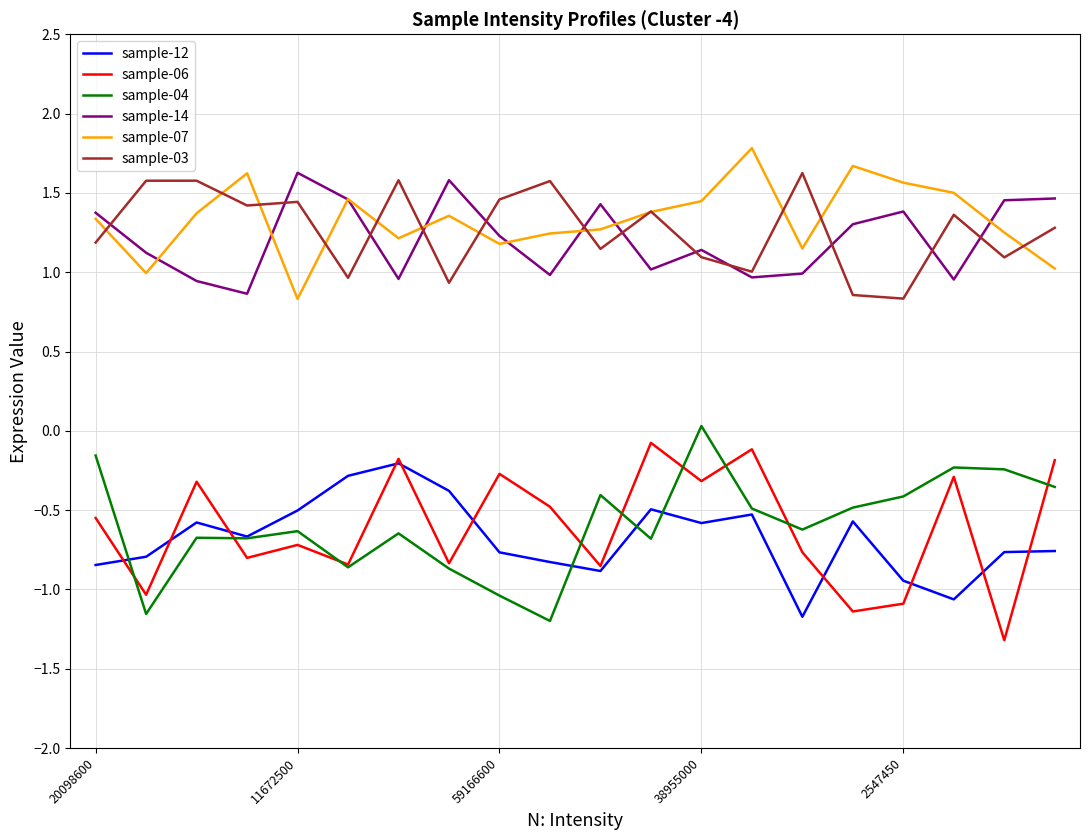

True or false: sample-14 and sample-12 cross at least once.

False